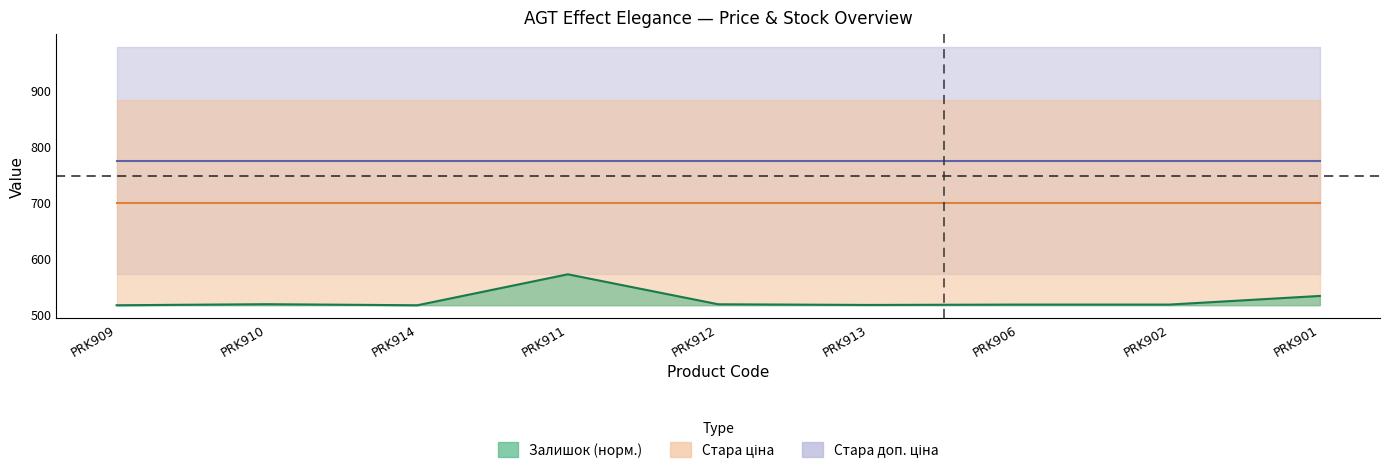

True or false: Ціна and Стара доп. ціна intersect in this chart.

False